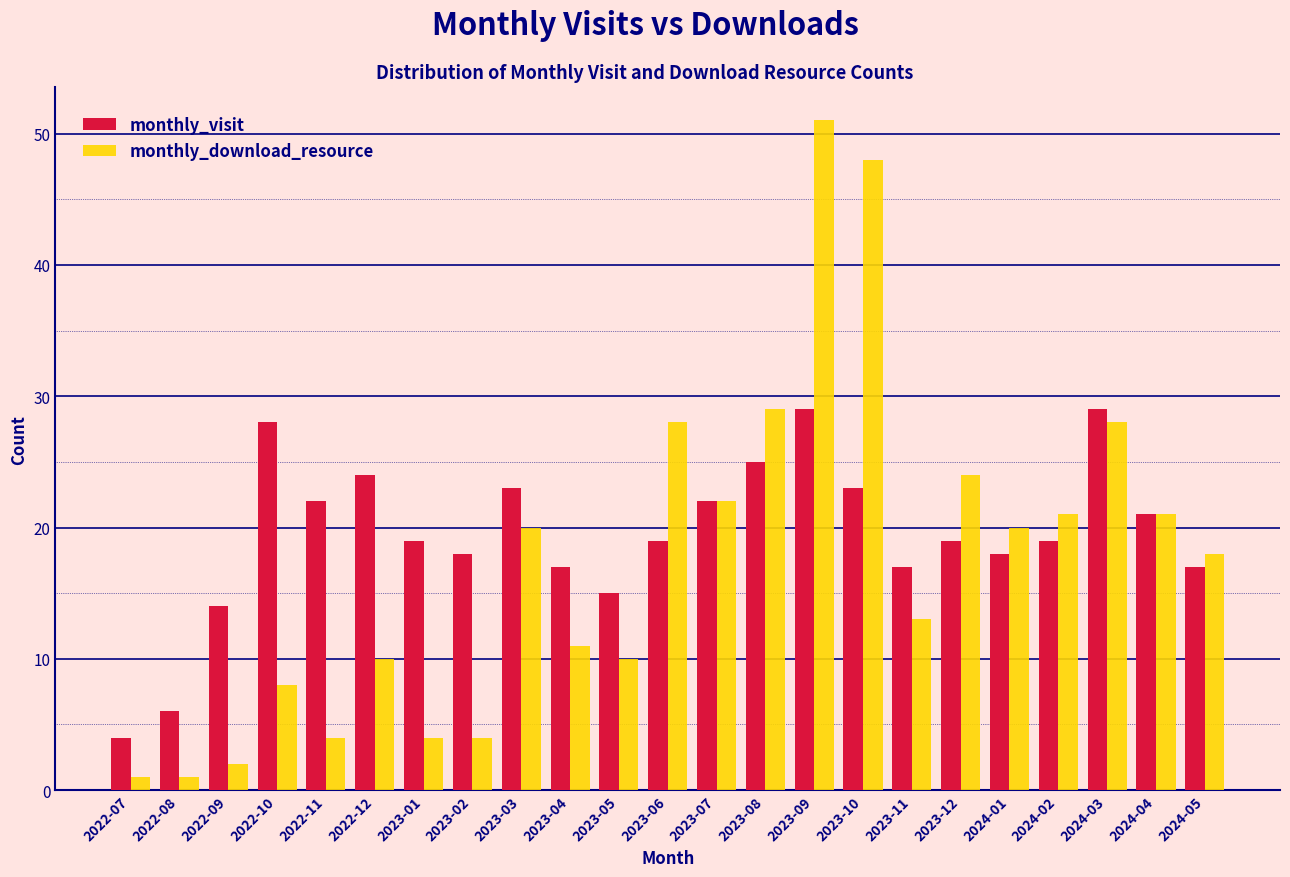

At 2023-10, list the series in order from smallest to largest.

monthly_visit, monthly_download_resource